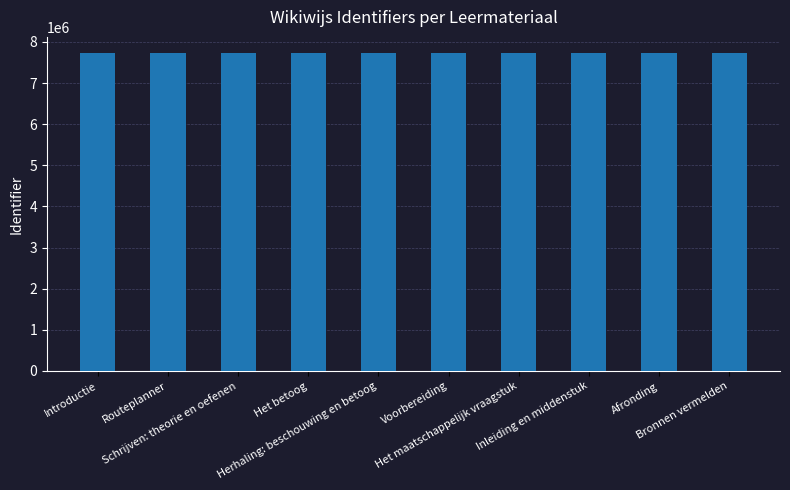

What is the difference between the second highest and minimum values?

18